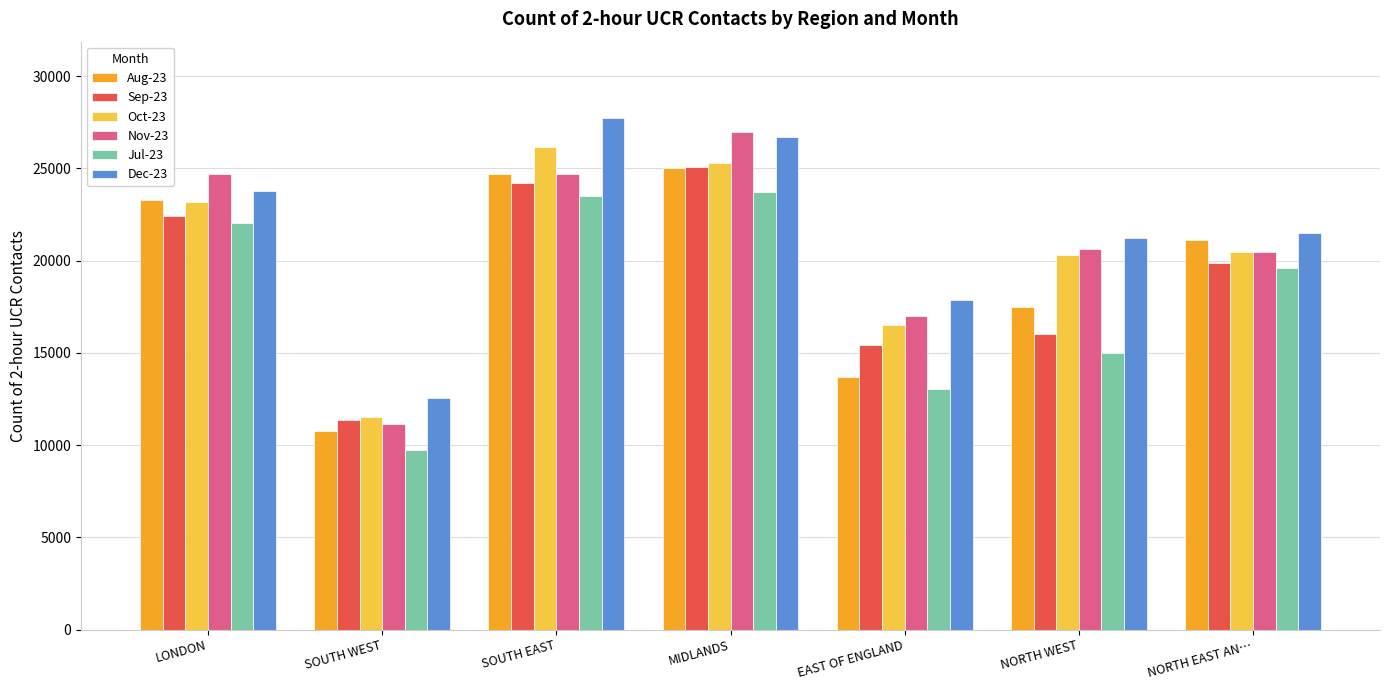

What is the value of the Jul-23 bar at the 6th from the left?

14990